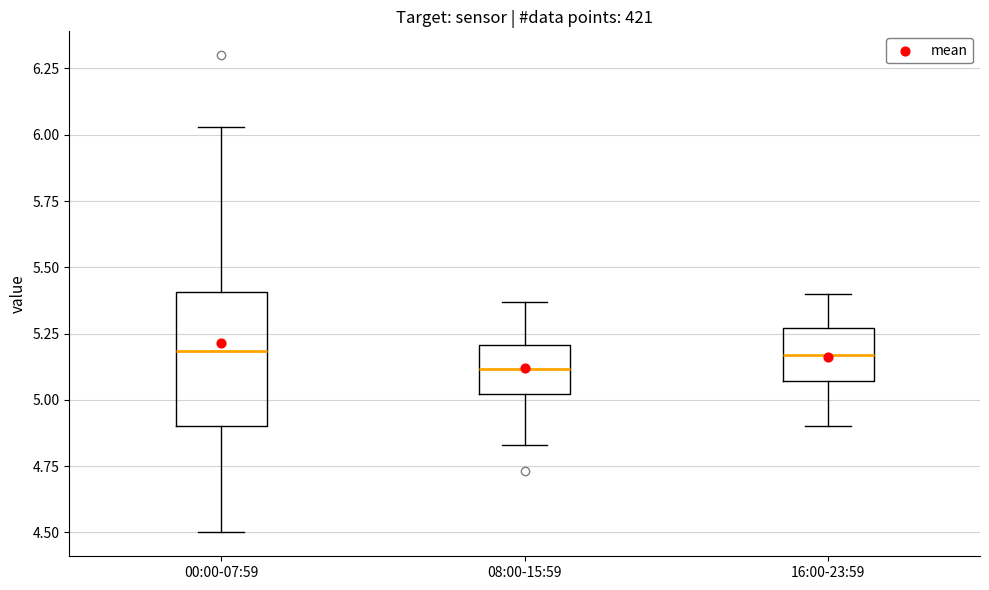

Reading left to right, transcribe this box plot: for each box, give where its median line is, the range the box spans, and where its two whiskers end, as read against the y-axis. The values are not printed on the chart, so give them approximately, as read against the axis.

00:00-07:59: median 5.20, box 4.90 to 5.40, whiskers 4.50 to 6.05
08:00-15:59: median 5.10, box 5.00 to 5.20, whiskers 4.85 to 5.35
16:00-23:59: median 5.15, box 5.05 to 5.25, whiskers 4.90 to 5.40